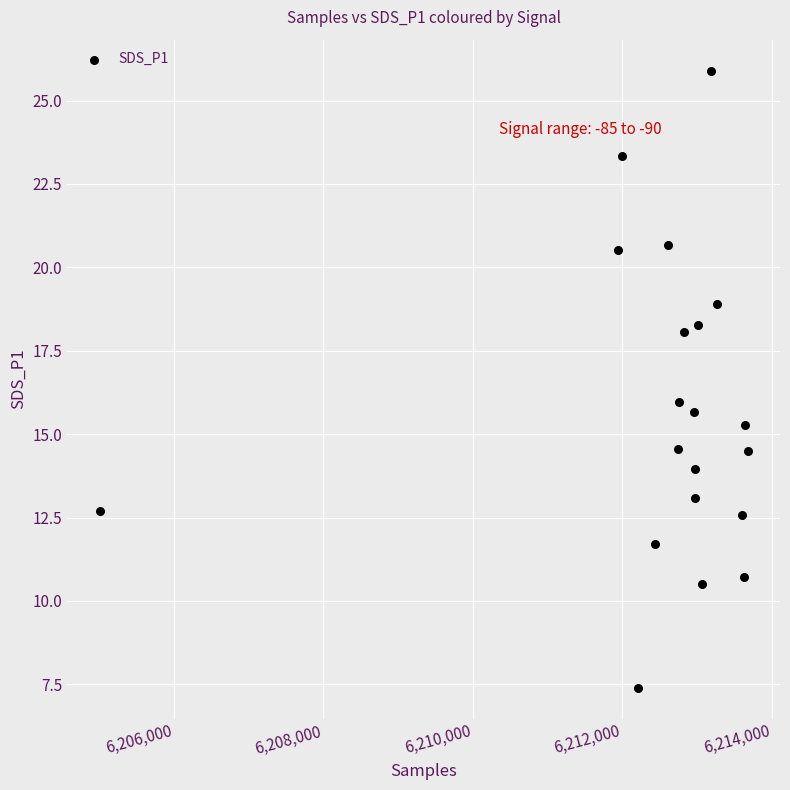

What is the range of Y values (max minus min)?

18.5